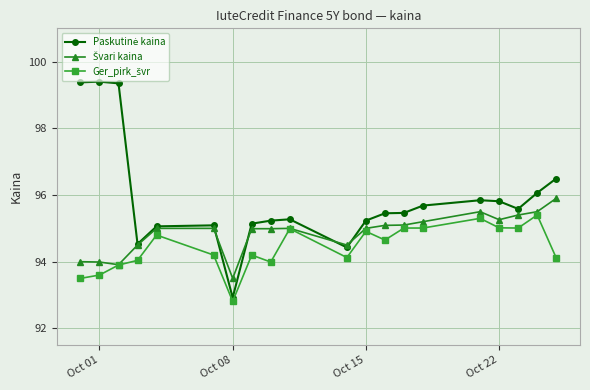

At how many categories does at least one series exceed 92?

20